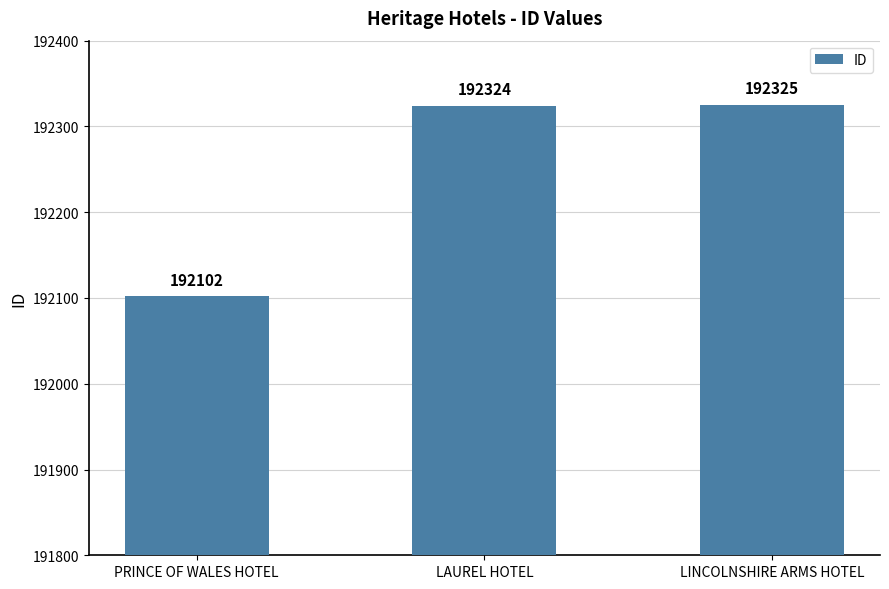

What is the value of the 3rd bar from the left?

192325